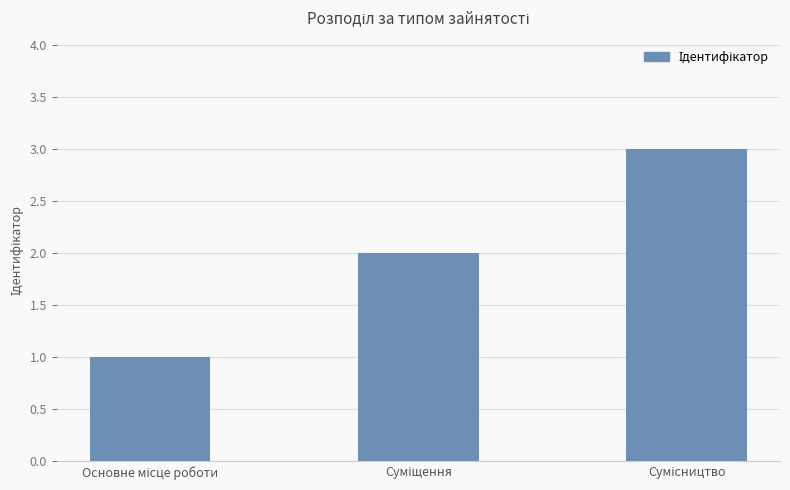

What is the maximum value shown in the chart?

3